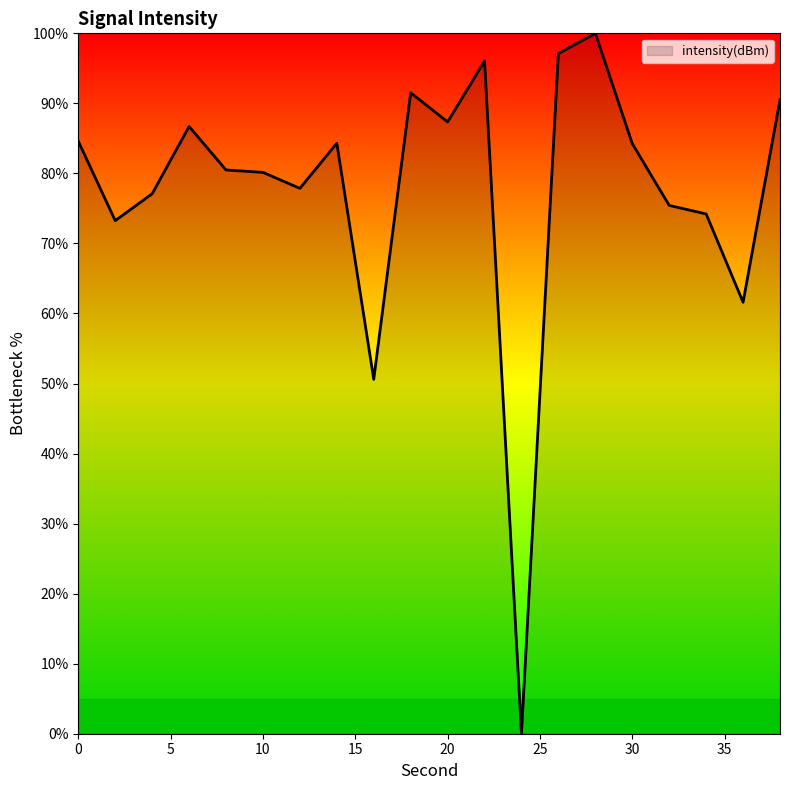

What is the maximum value shown in the chart?

100.0